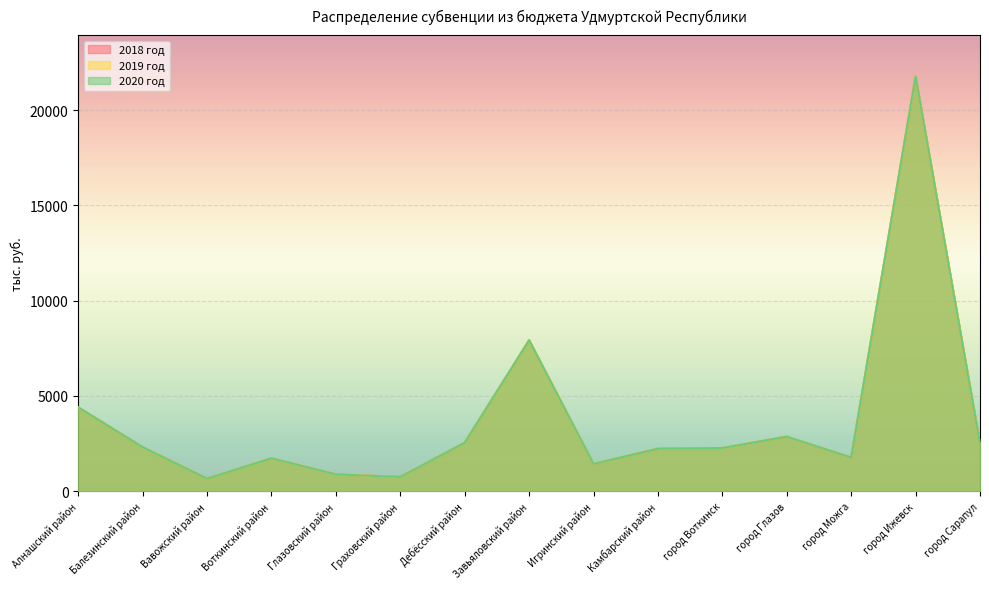

What position from the right is Граховский район?

10